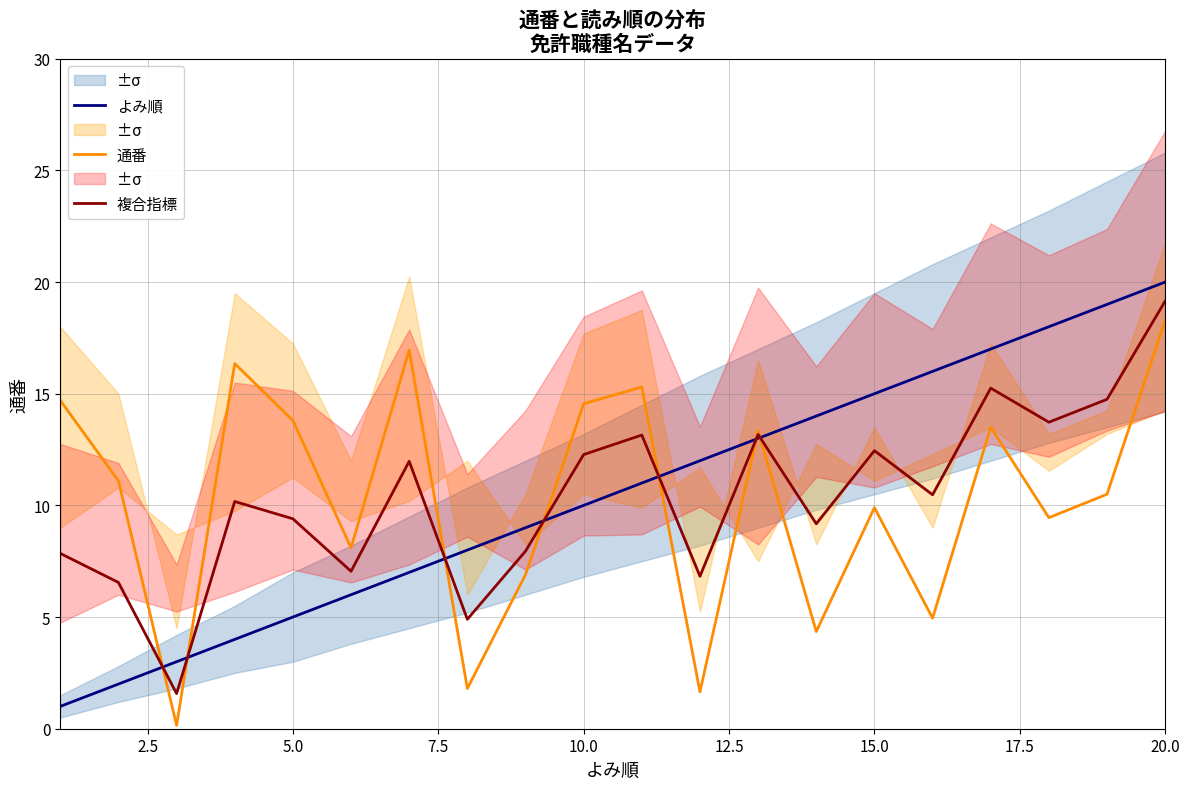

Where is よみ順 nearest to the value 10?

10.0